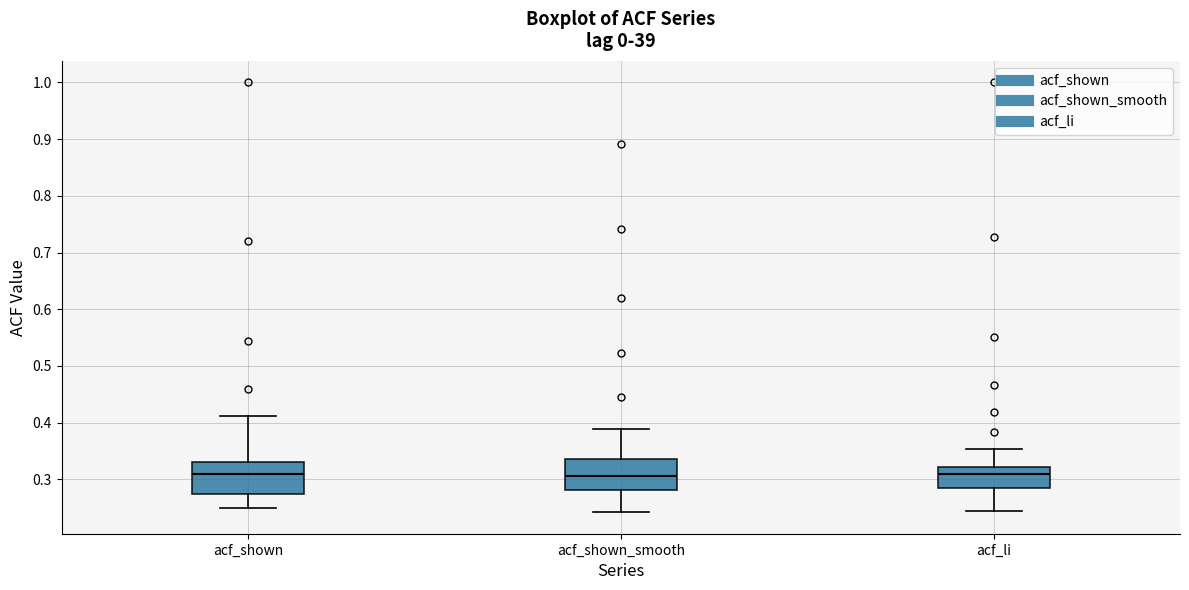

Where does the median line of the box for acf_shown_smooth sit on the y-axis? The values are not printed on the chart, so give them approximately, as read against the axis.

0.31